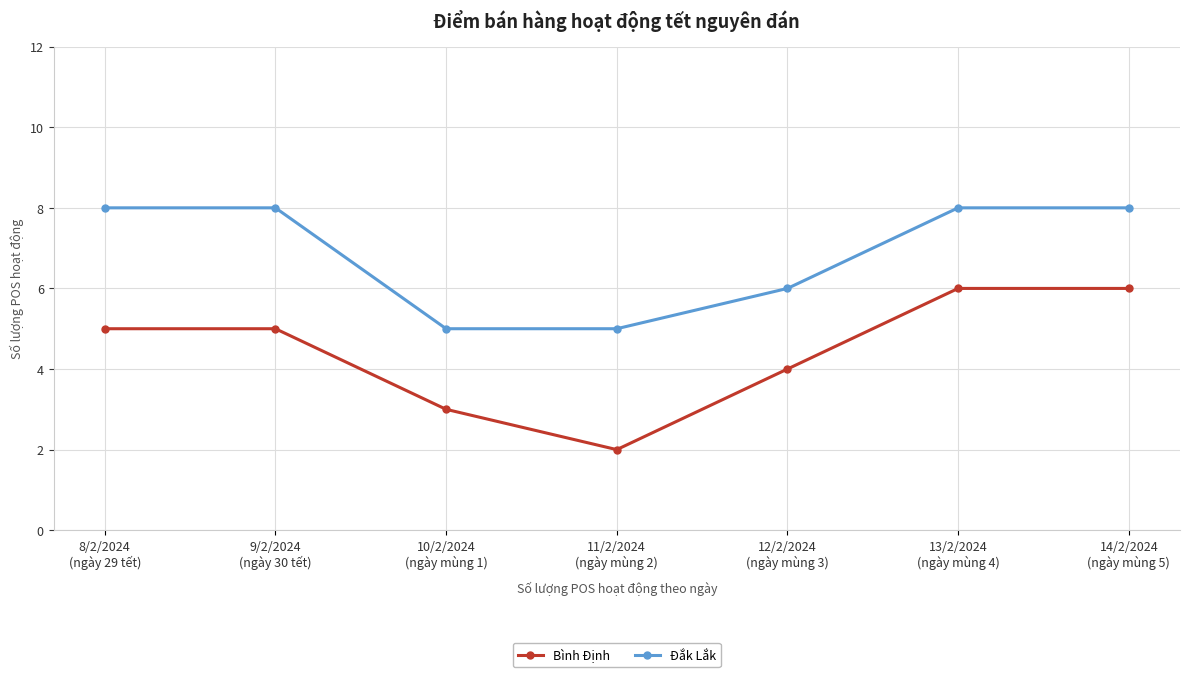

What is the value of the Bình Định point at the 2nd from the left?

5